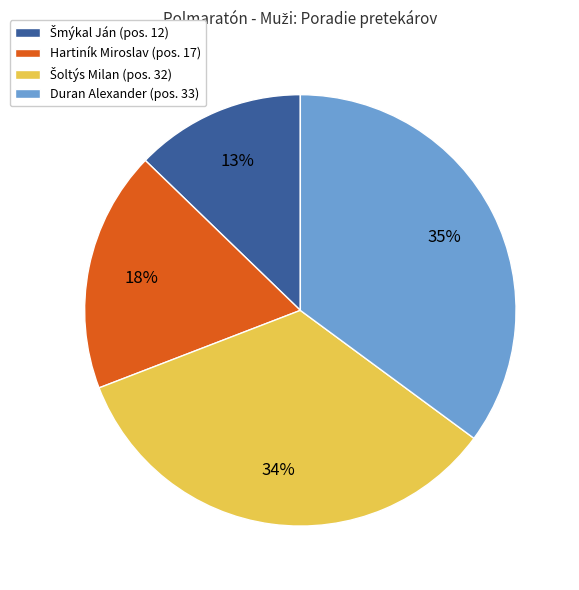

Count the number of slices in the pie.

4